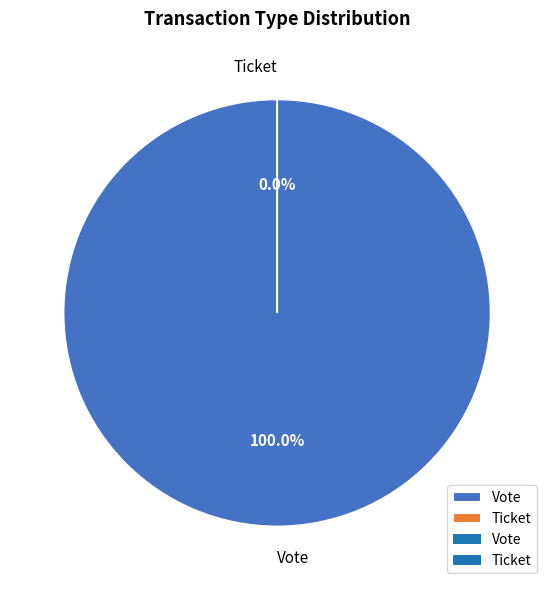

Do Vote and Ticket together represent more than half of the pie?

Yes